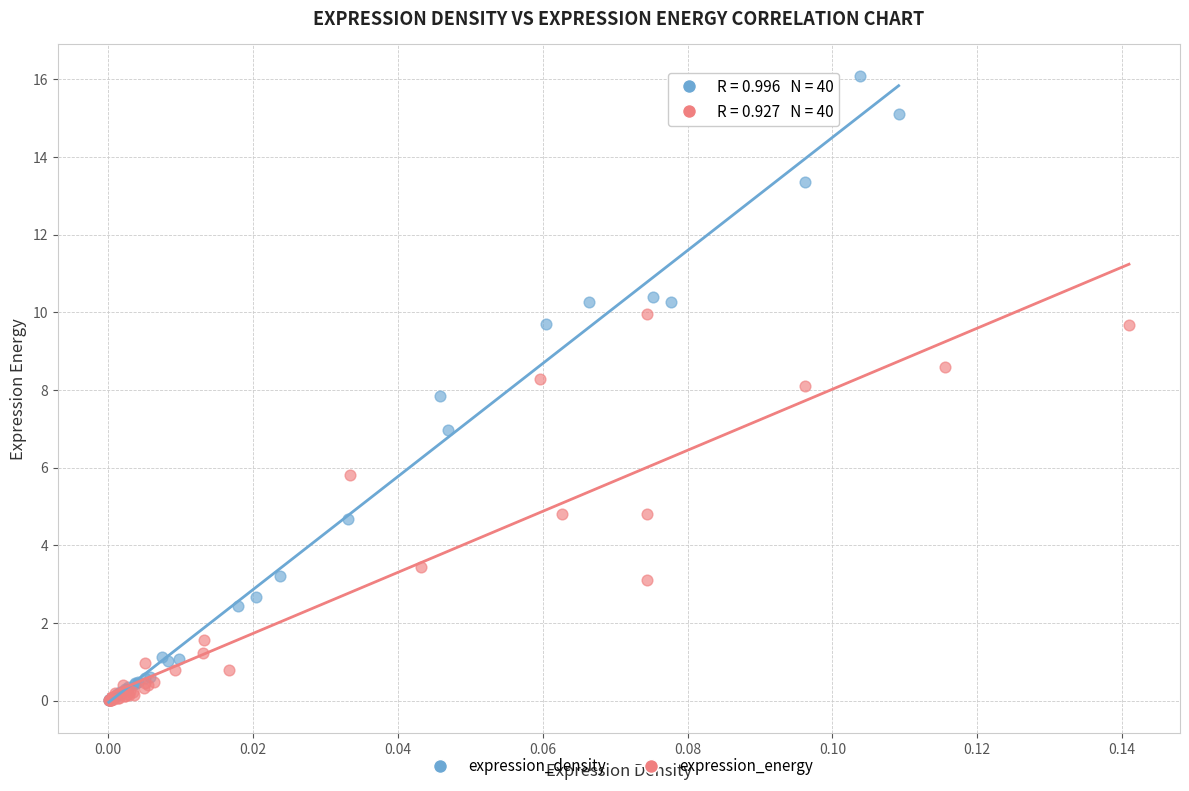

Which series contains the highest Y value?

expression_density